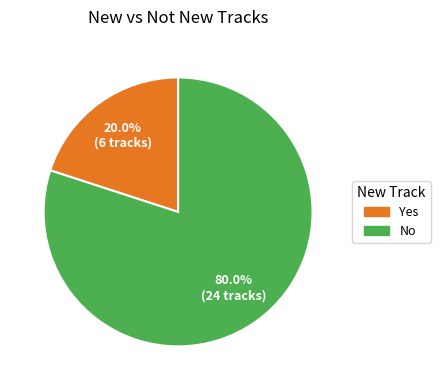

Which slice represents more than half of the pie?

No